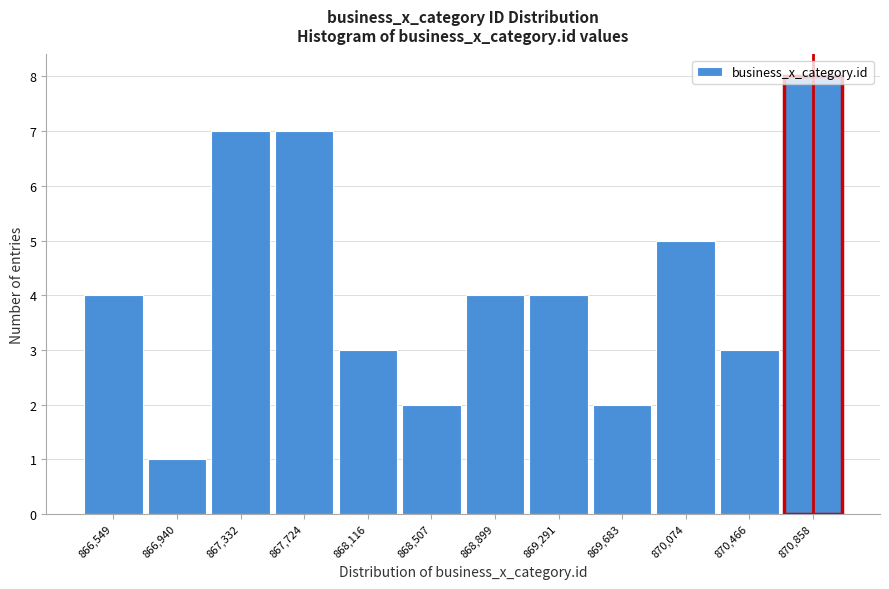

What position from the right is 870,466?

2